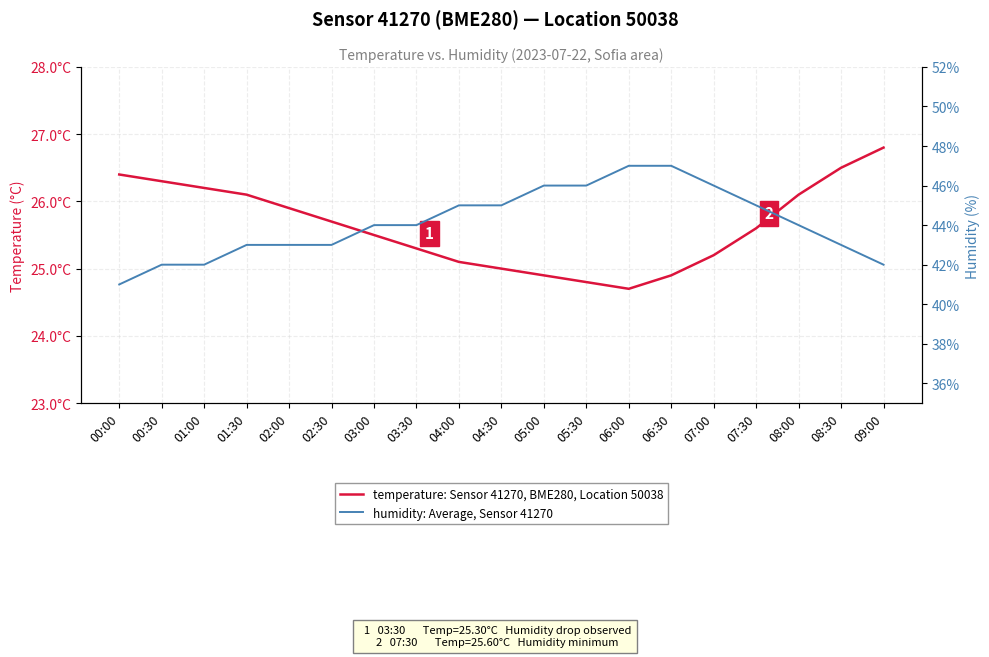

What is the difference between the maximum and minimum values in the temperature: Sensor 41270, BME280, Location 50038 series?

2.1